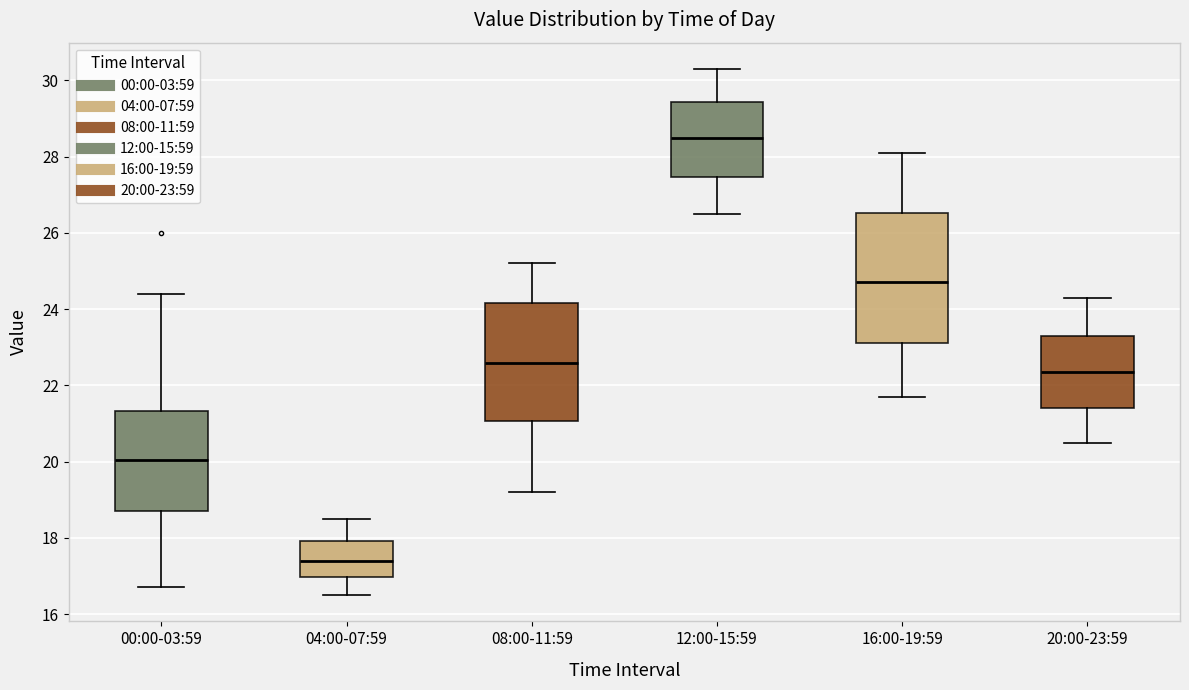

Which box has the lowest median line?

04:00-07:59